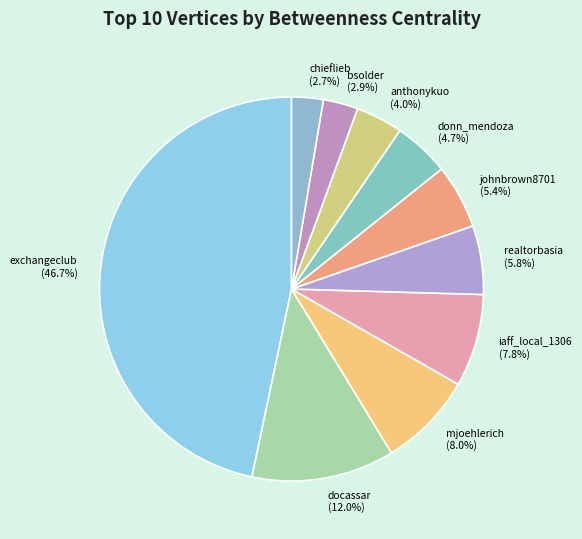

What is the ratio of the value at donn_mendoza to the value at iaff_local_1306?

0.6